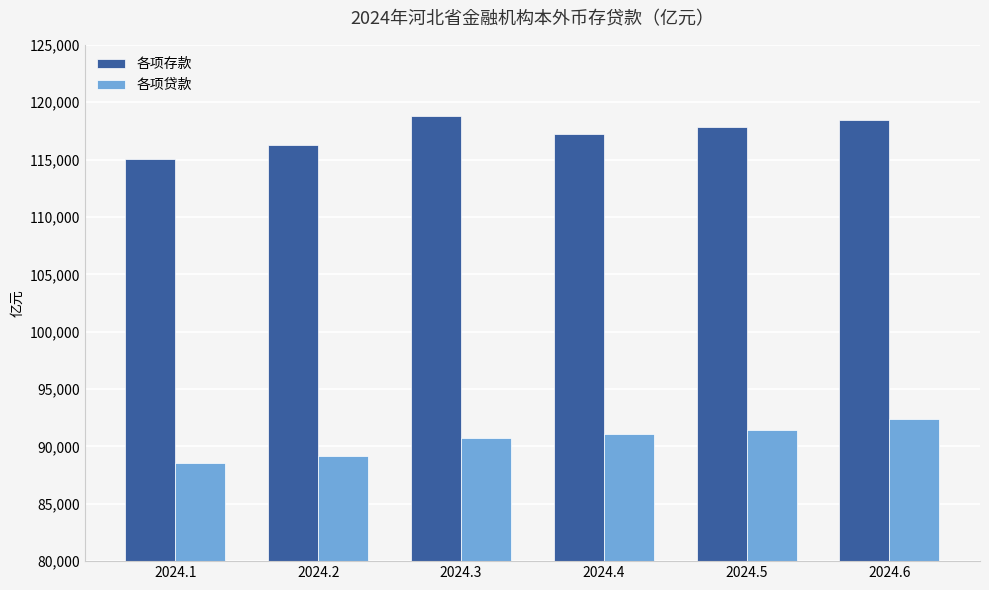

What value does the 各项贷款 series have at 2024.5?

91422.0